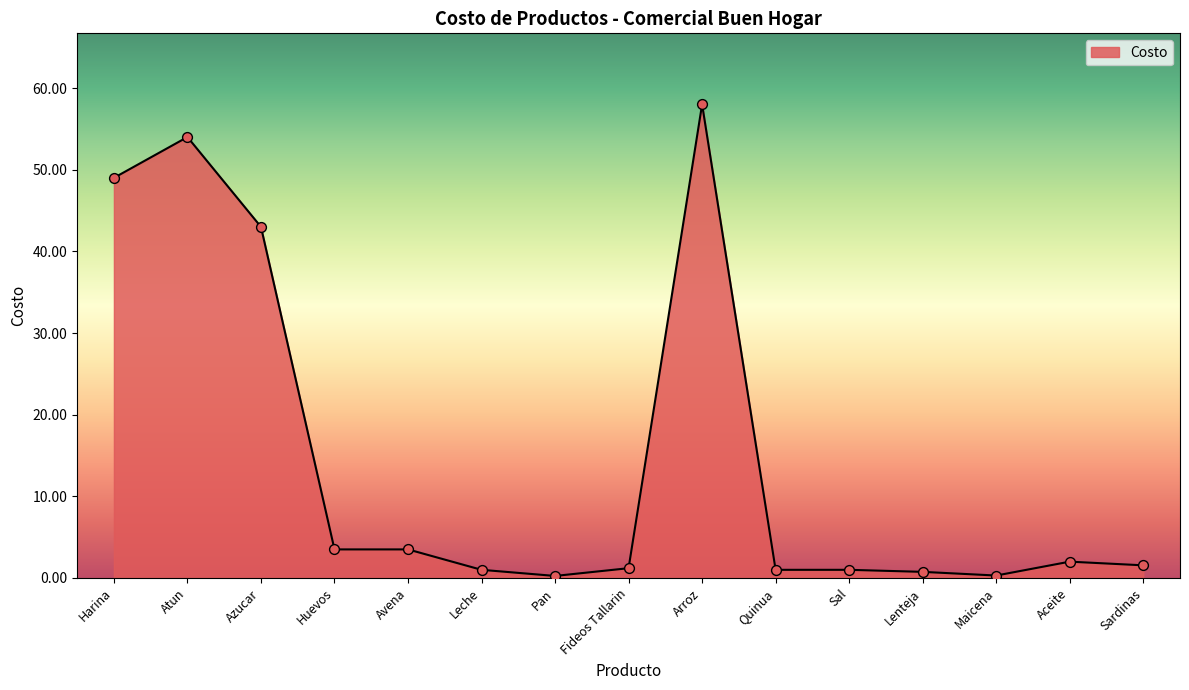

Between Sardinas and Pan, which is larger?

Sardinas